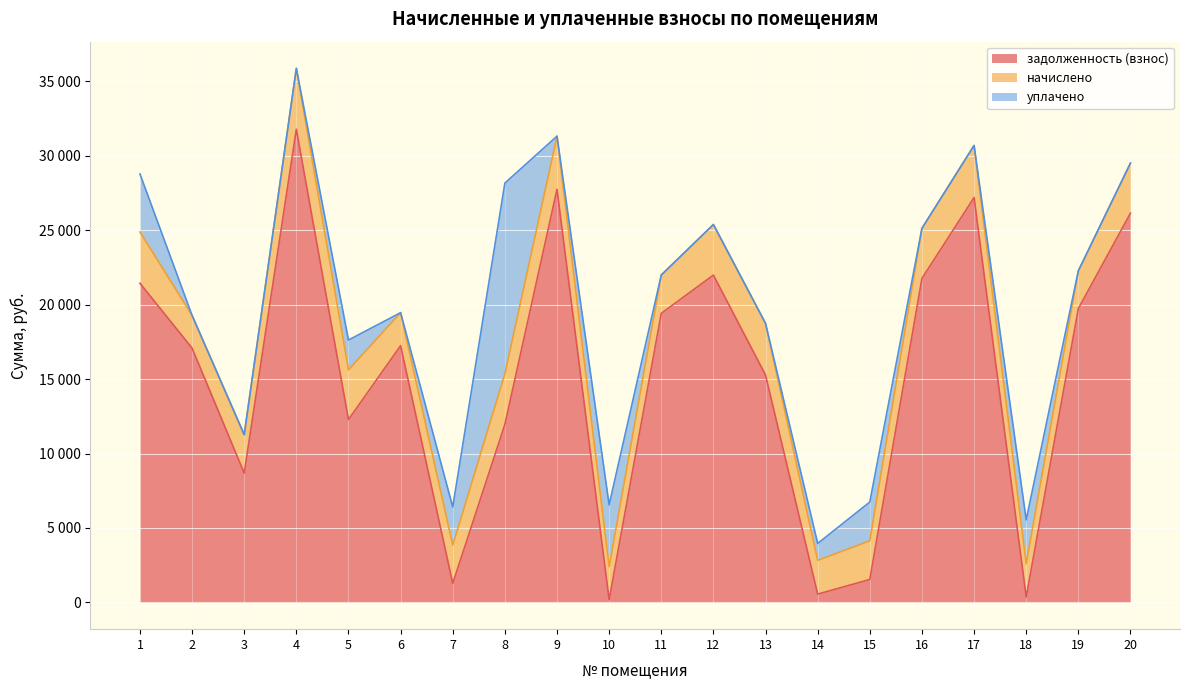

Reading left to right, list all the values displayed in this chart.

задолженность (взнос): 1=21433.0	2=17075.5	3=8684.4	4=31774.6	5=12280.2	6=17241.2	7=1282.3	8=11956.2	9=27740.6	10=184.4	11=19411.9	12=21980.2	13=15268.8	14=561.1	15=1543.1	16=21757.1	17=27188.0	18=365.2	19=19727.9	20=26138.0
начислено: 1=3438.4	2=2195.2	3=2578.8	4=4084.8	5=3338.9	6=2216.4	7=2564.5	8=3395.8	9=3566.2	10=2216.4	11=2571.6	12=3395.8	13=3466.8	14=2266.2	15=2600.0	16=3360.2	17=3495.1	18=2237.8	19=2536.1	20=3360.2
уплачено: 1=3900.0	2=0.0	3=0.0	4=0.0	5=2000.0	6=0.0	7=2563.6	8=12805.2	9=0.0	10=4151.4	11=0.0	12=0.0	13=0.0	14=1134.0	15=2601.0	16=0.0	17=0.0	18=2942.1	19=0.0	20=0.0